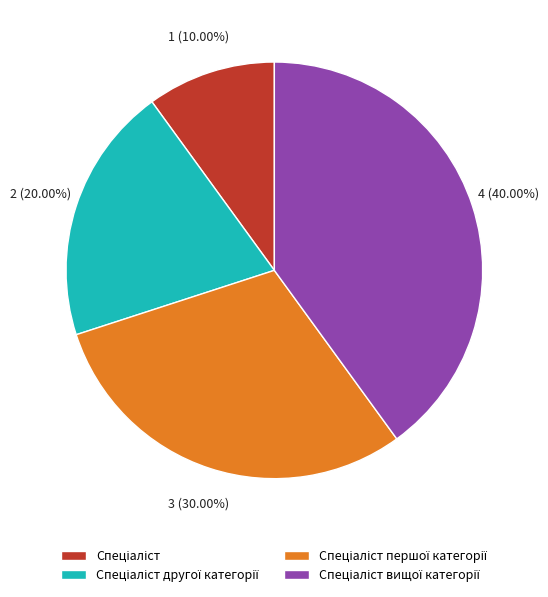

Count the number of slices in the pie.

4